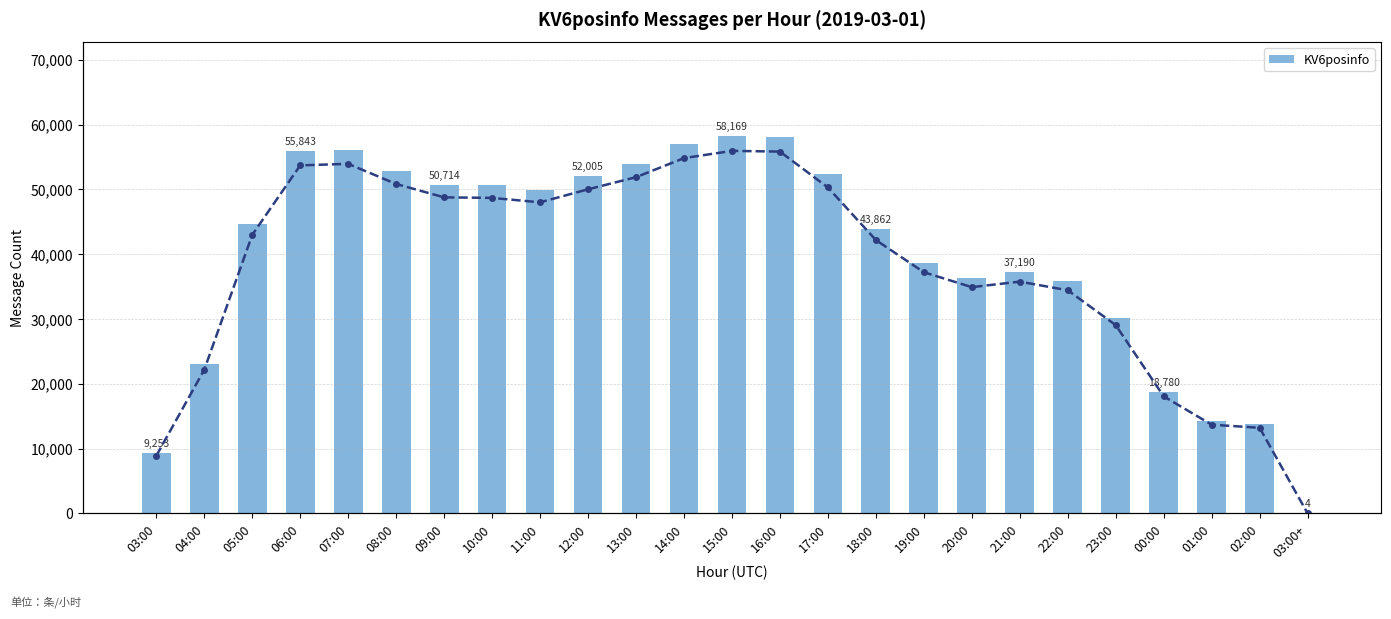

How many data points in KV6posinfo (trend) are less than 44697?

12